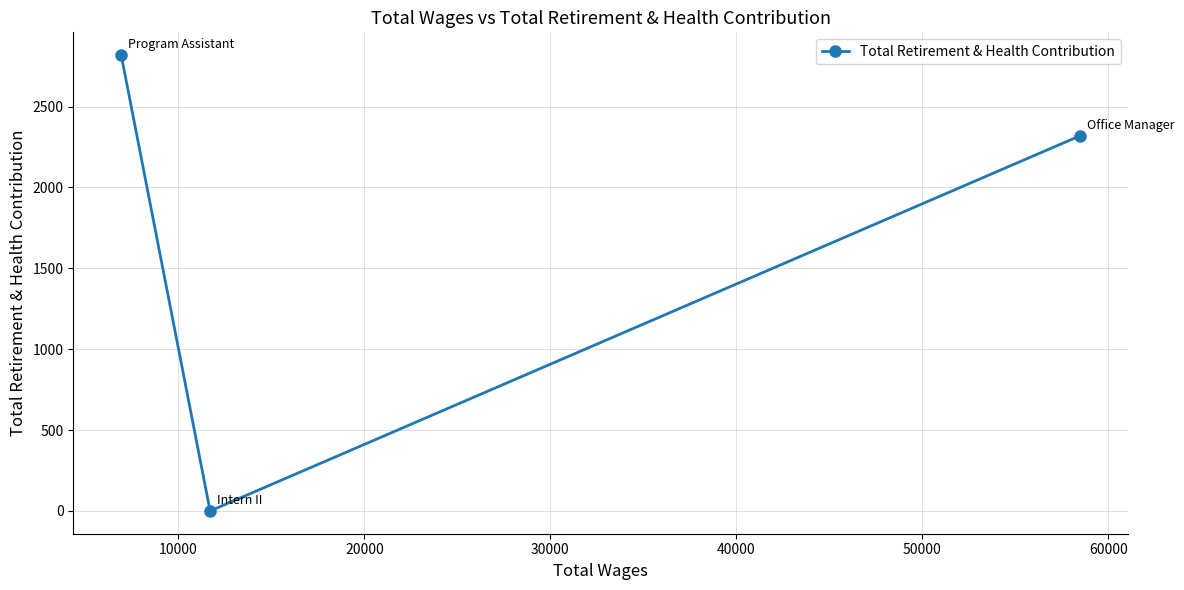

What is the difference between the maximum and minimum values?

2818